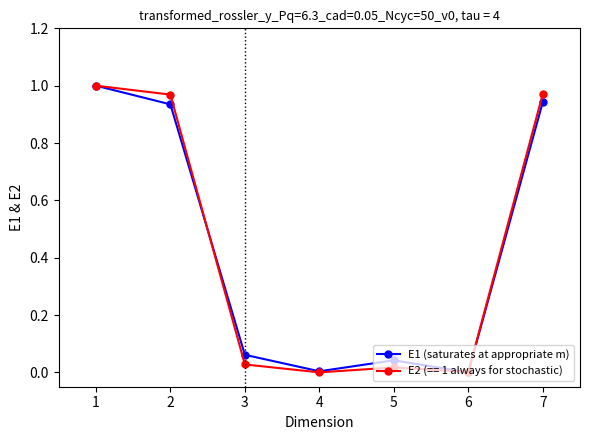

Count the number of categories in the chart.

7